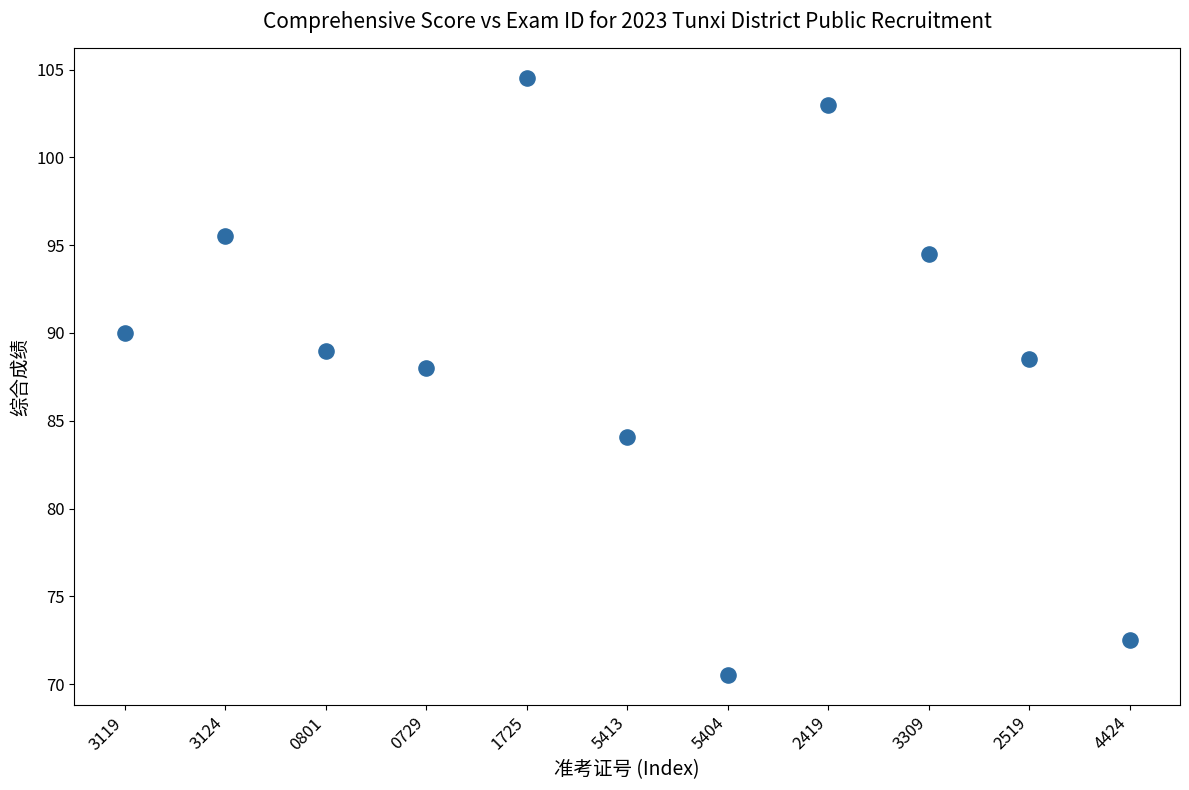

What is the range of Y values (max minus min)?

34.0